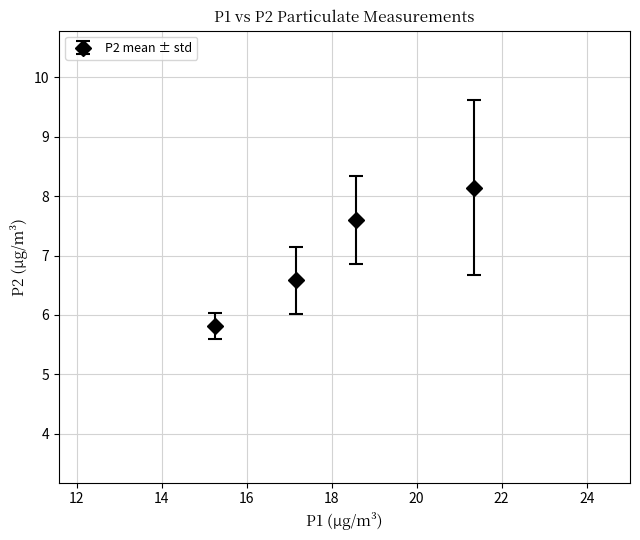

What is the average value?

7.0